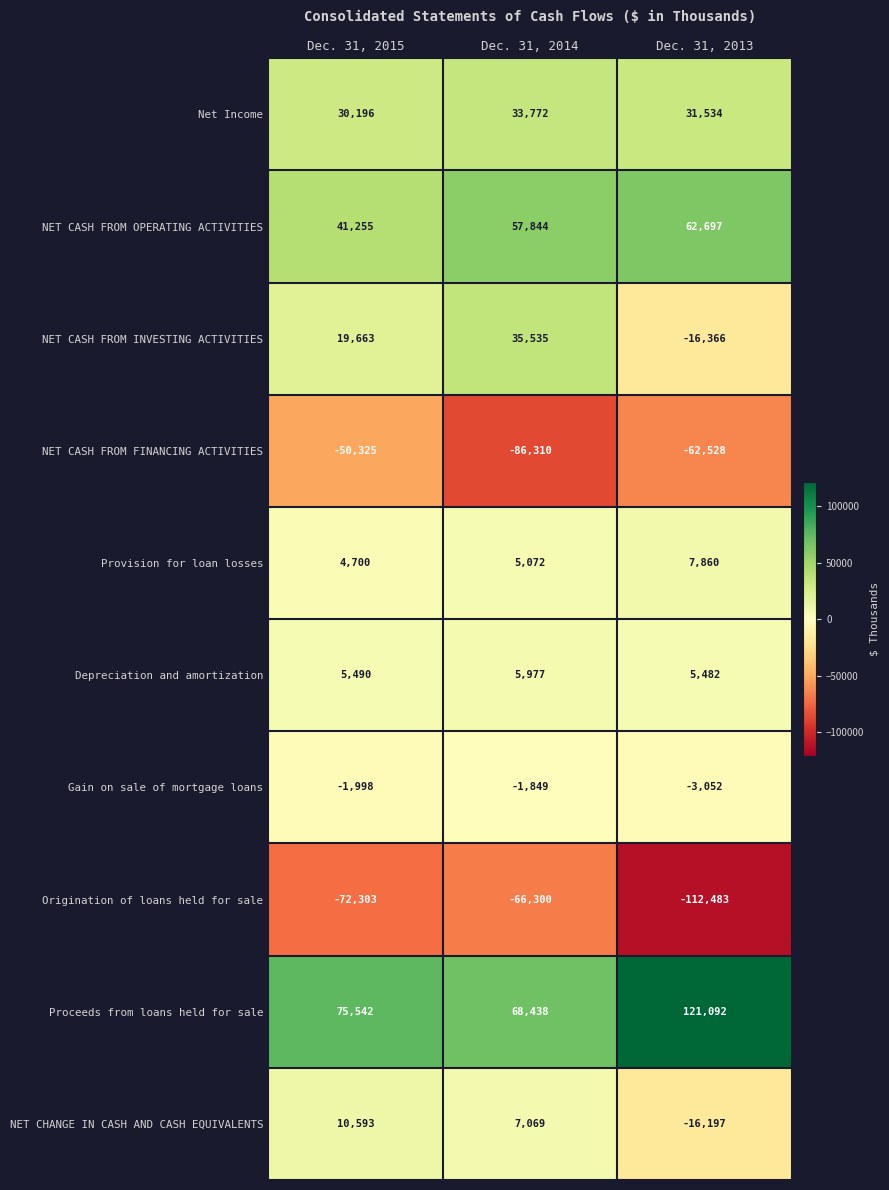

The value of NET CASH FROM INVESTING ACTIVITIES at Dec. 31, 2015 is 19663. True or false?

True